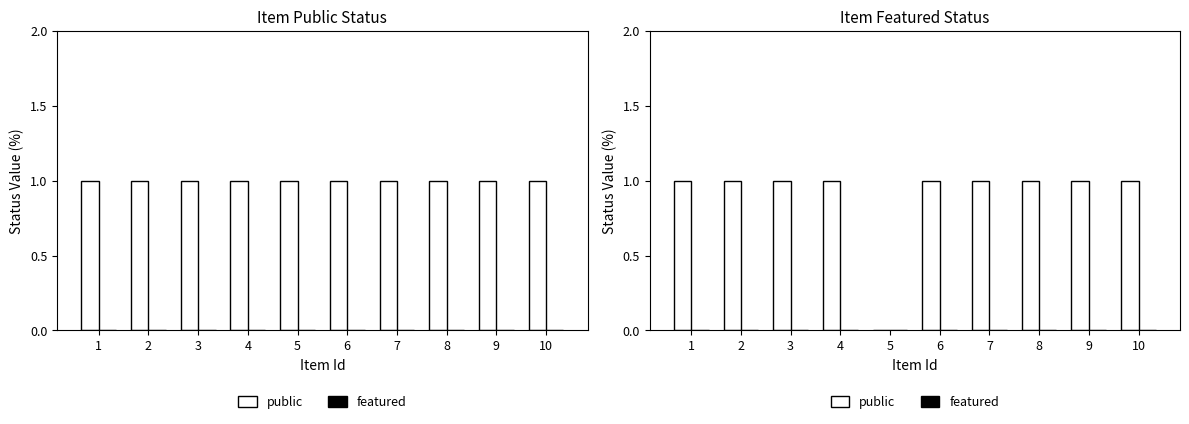

Is the value of public at 1 greater than the value of featured at 10?

Yes